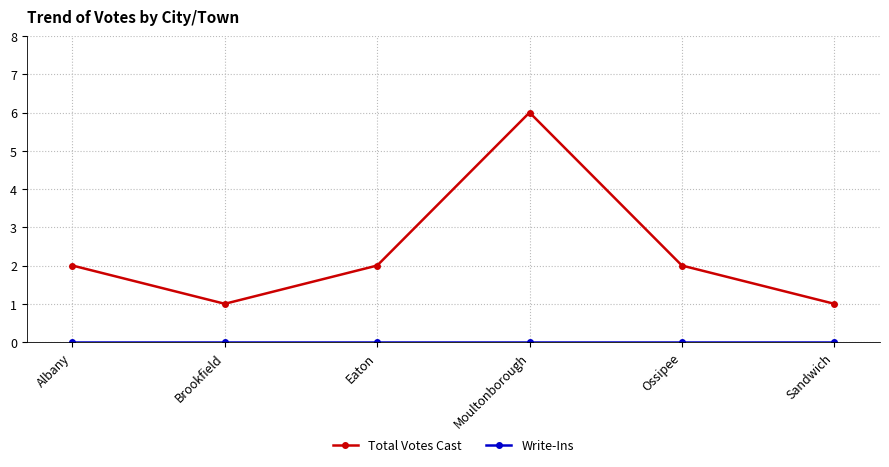

At which category does the chart reach its peak across all series?

Moultonborough